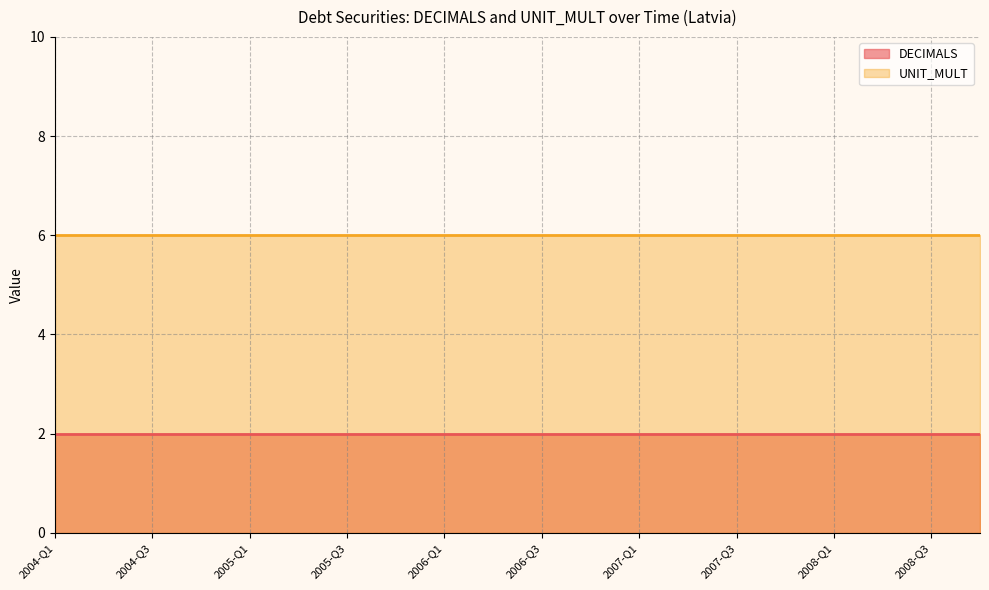

Rank the series at 2004-Q2 from highest to lowest value.

UNIT_MULT, DECIMALS